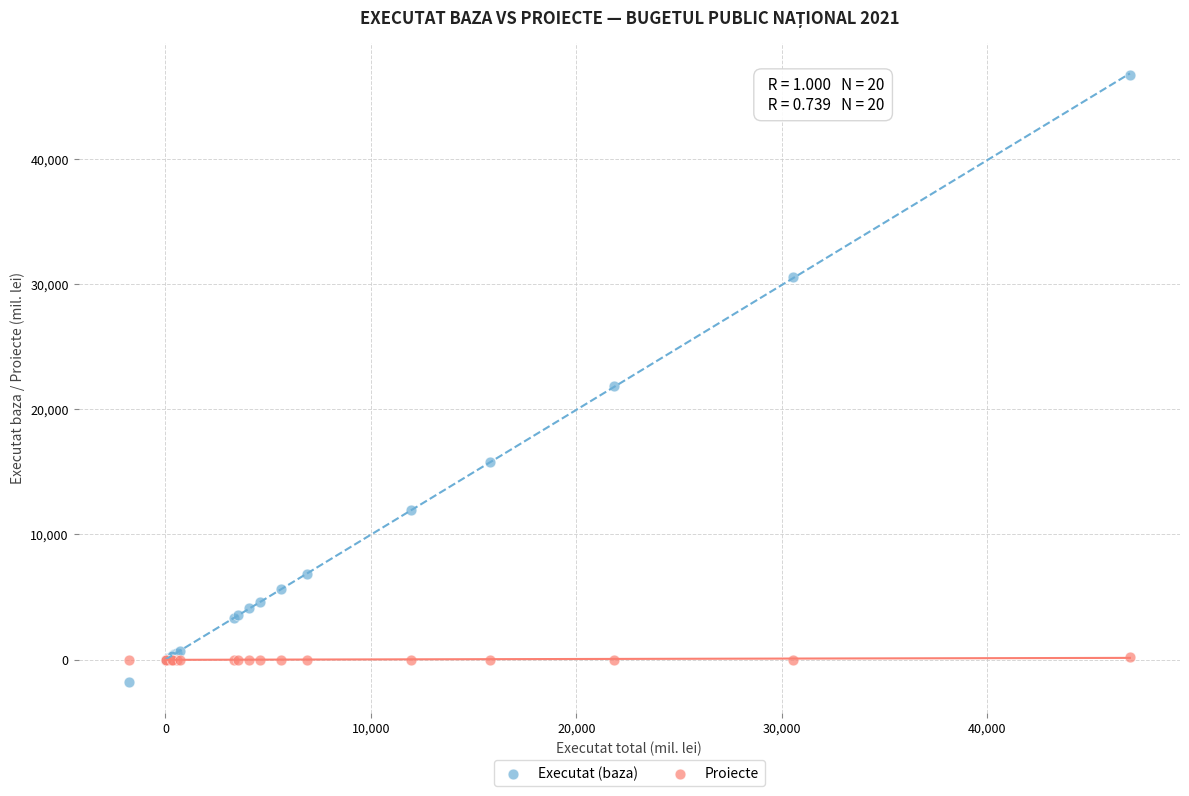

Which series contains the highest Y value?

Executat (baza)